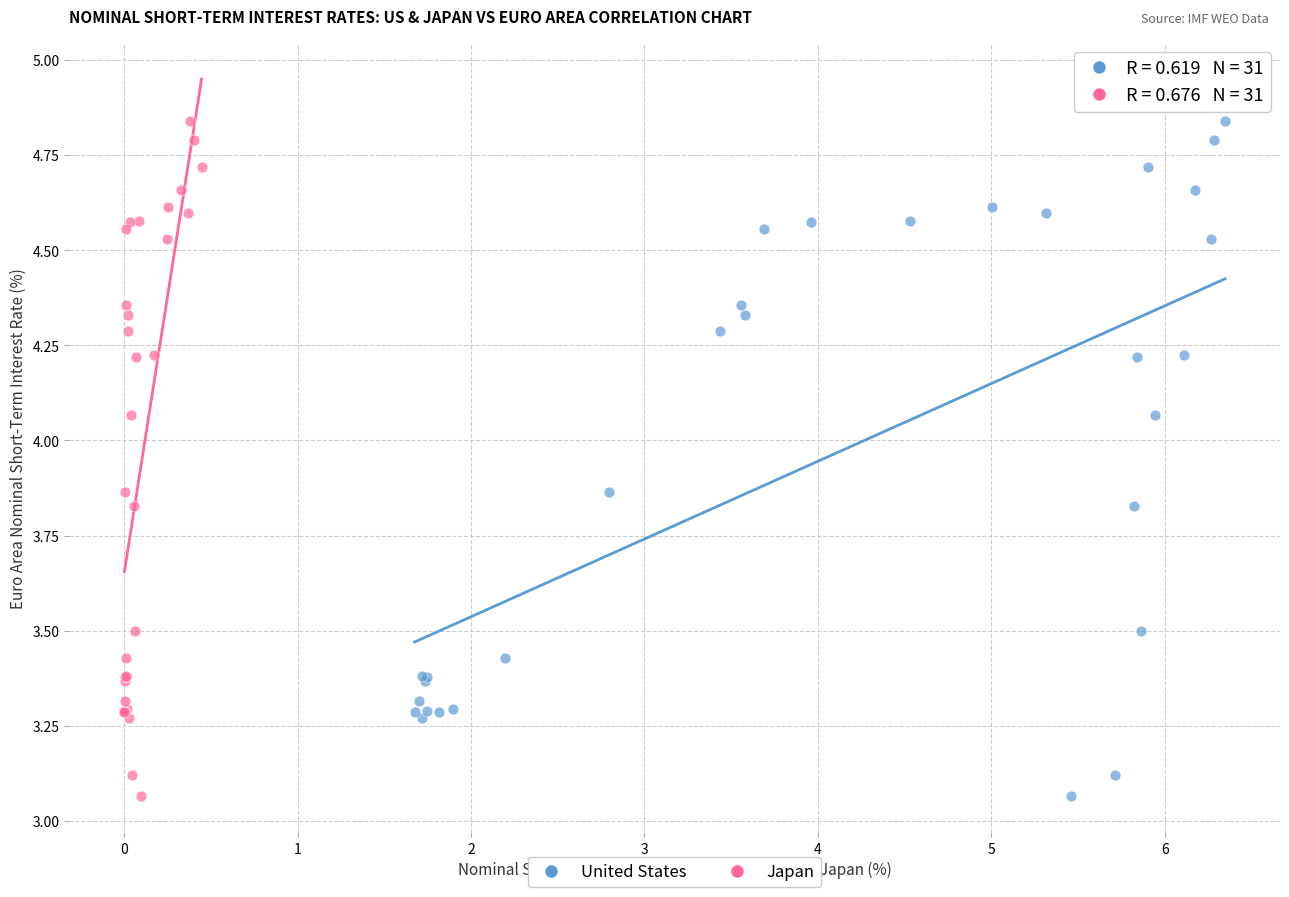

What are all the series names shown in the legend?

United States, Japan